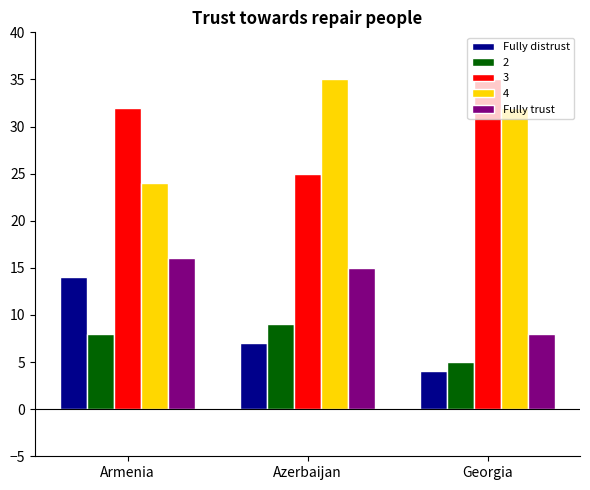

Which category has the lowest value across all series?

Georgia